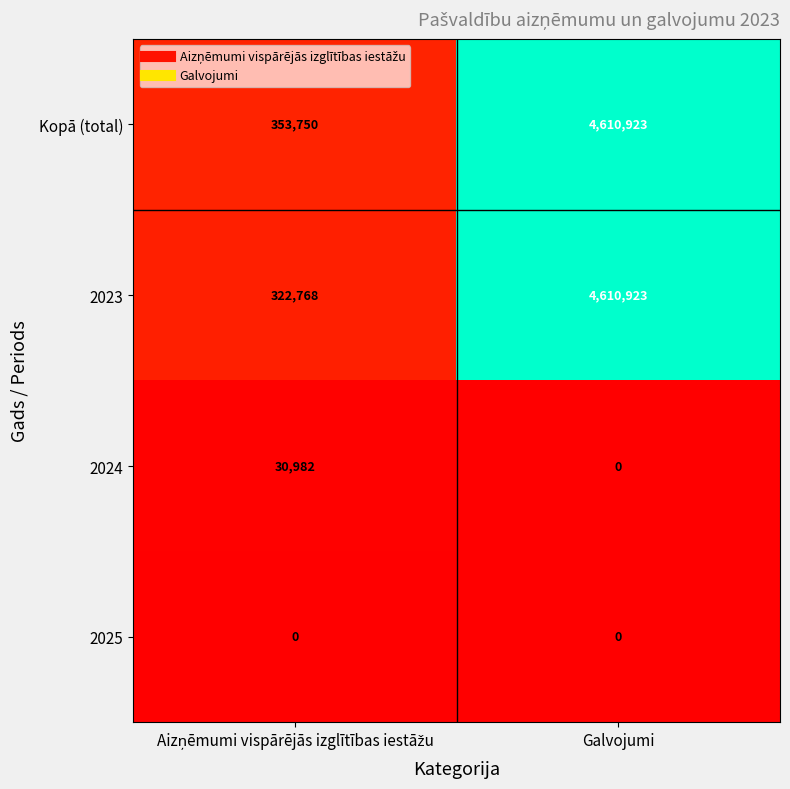

What is the average value of the 2024 series?

15491